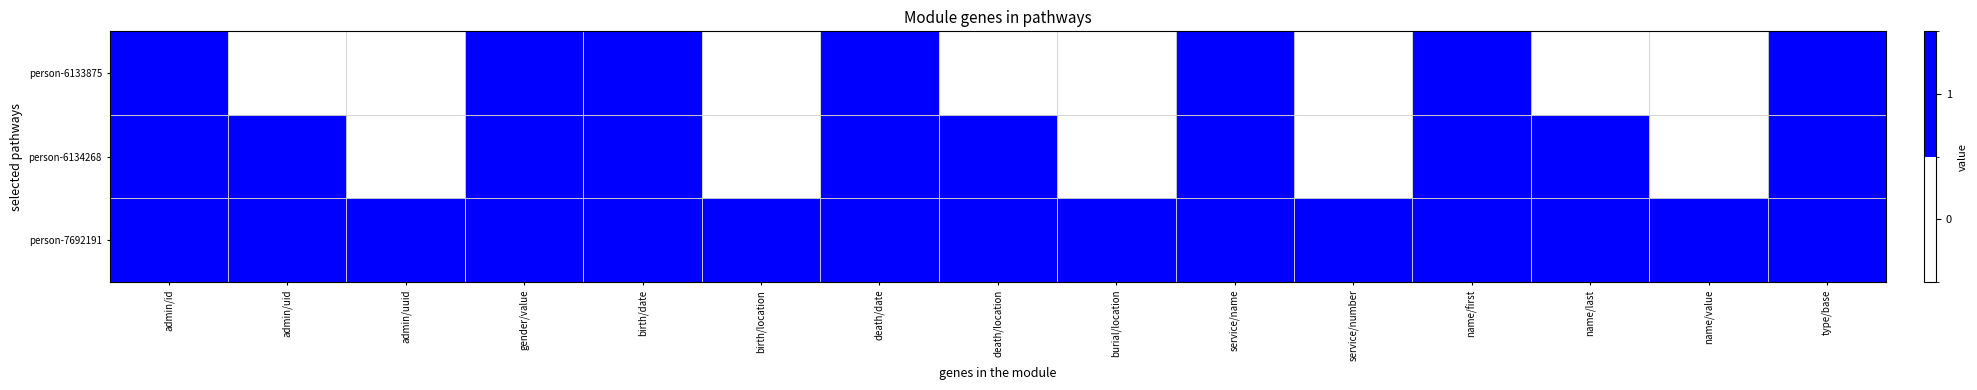

Which label corresponds to the smallest value in the chart?

admin/uuid